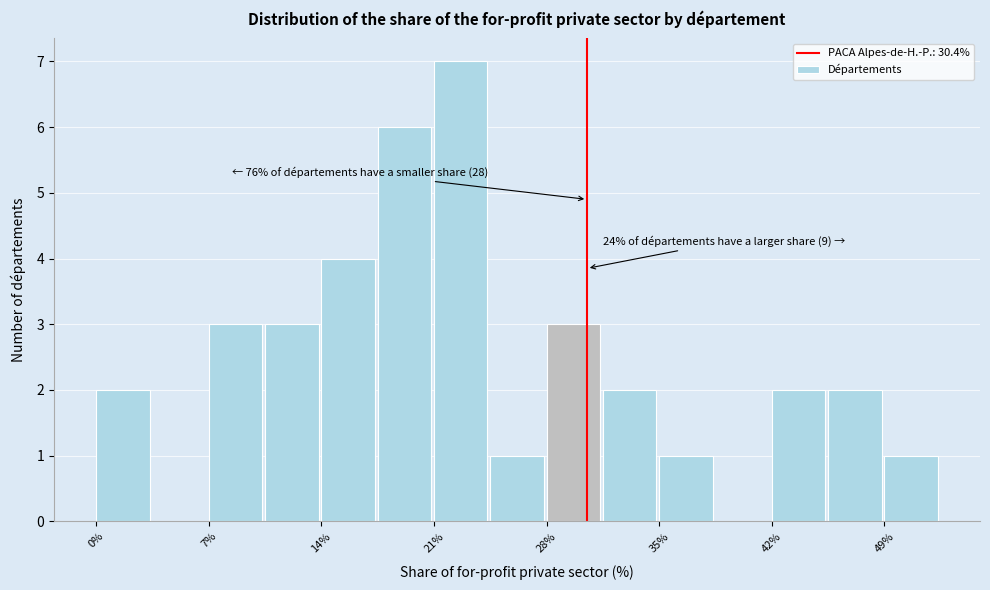

Around what value on the x-axis is the tallest bar? Give the approximate position of its centre, as read against the axis.

23